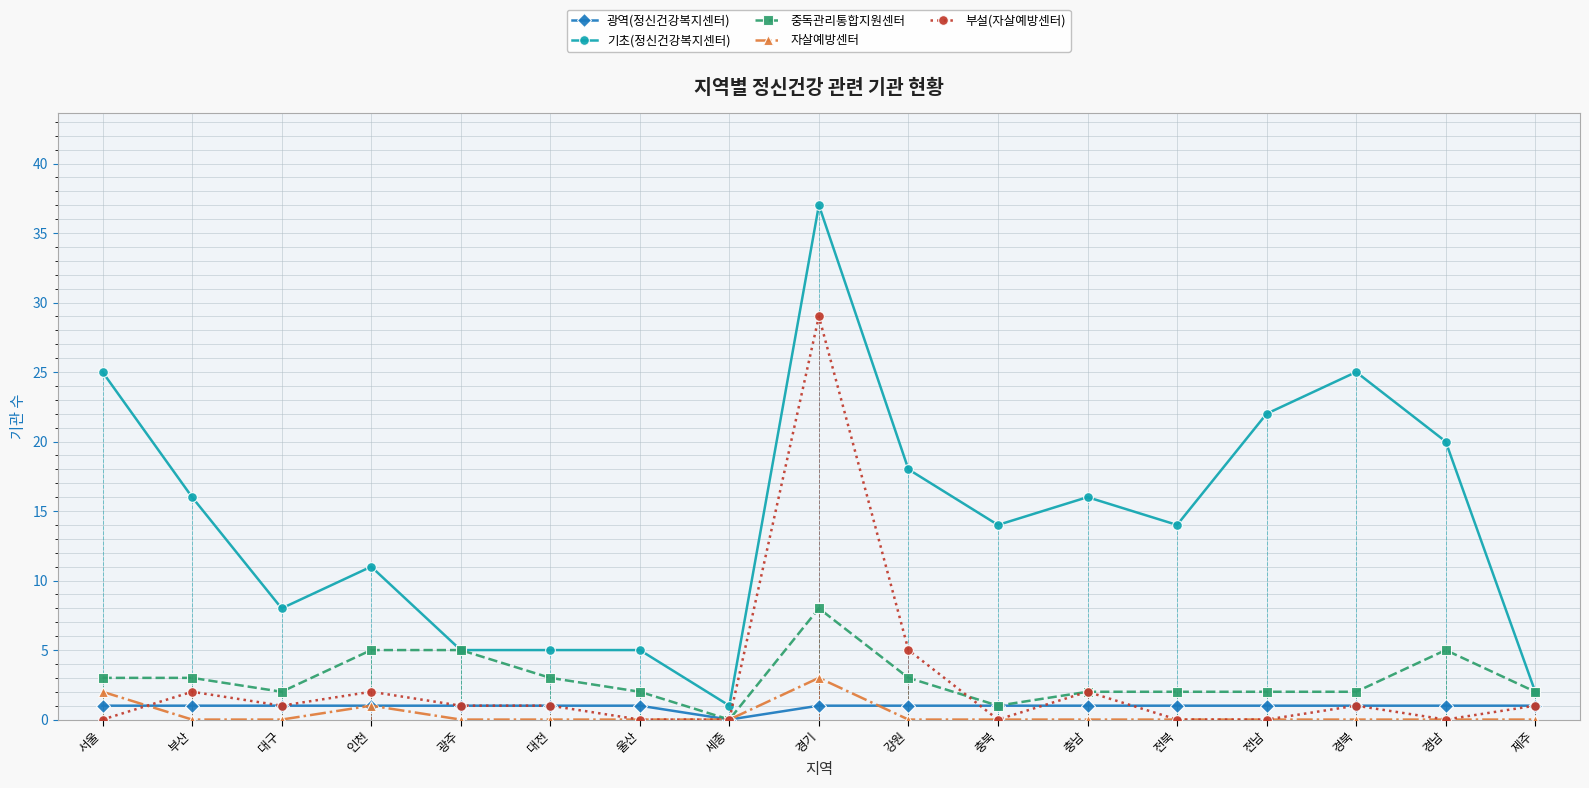

True or false: 부설(자살예방센터) and 기초(정신건강복지센터) intersect in this chart.

False